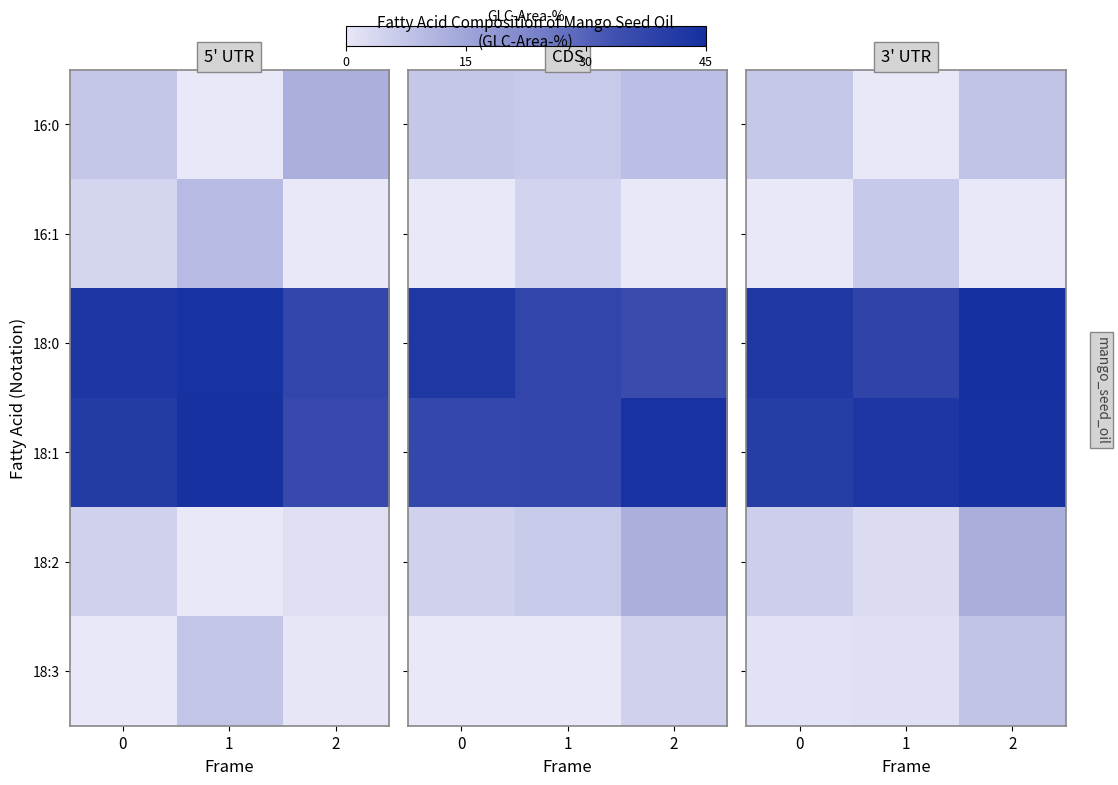

What is the difference between the 18:0 values at 1 and 2?

6.9